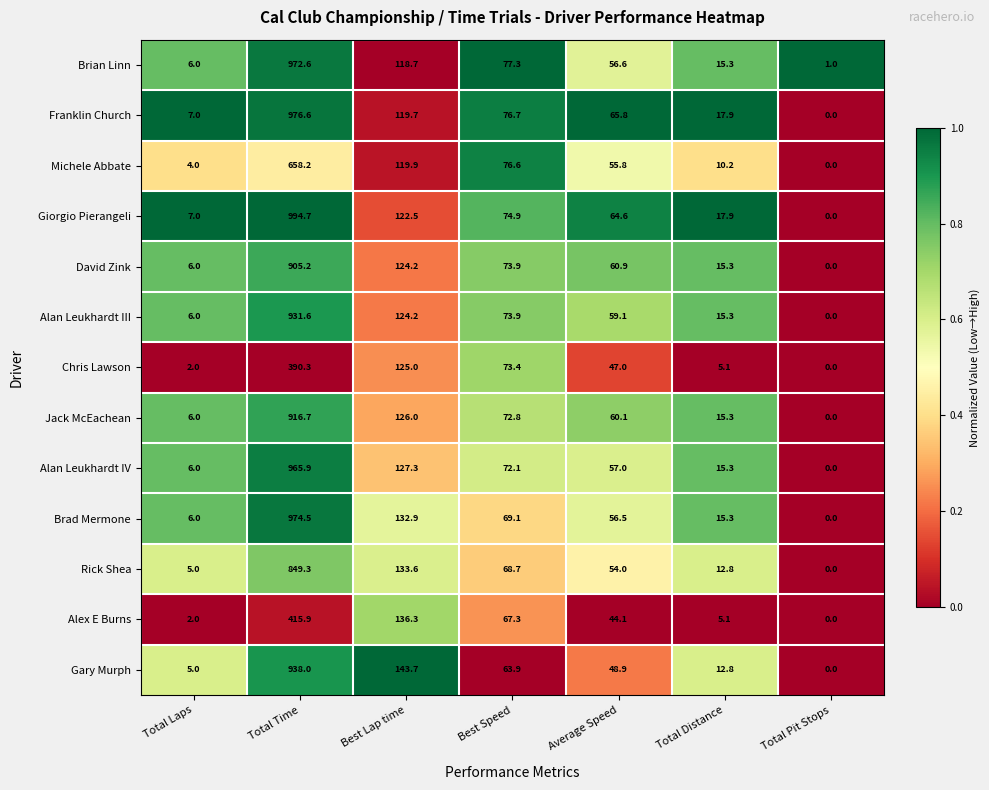

What is the total value across all series at Total Distance?

173.6